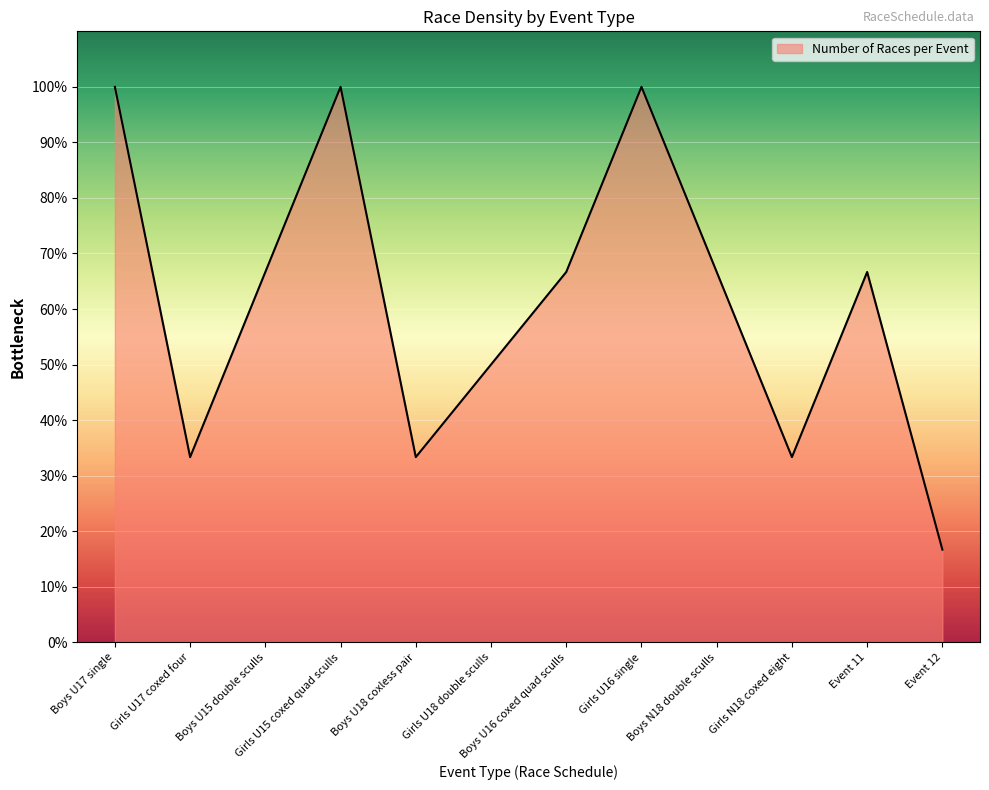

What is the difference between the values at Boys U15 double sculls and Girls U16 single?

33.3